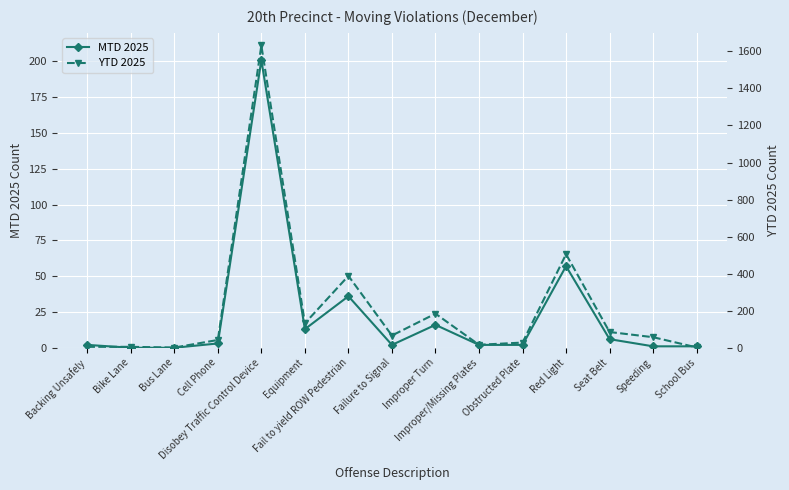

Rank the categories by MTD 2025 value from lowest to highest.

Bike Lane, Bus Lane, Speeding, School Bus, Backing Unsafely, Failure to Signal, Improper/Missing Plates, Obstructed Plate, Cell Phone, Seat Belt, Equipment, Improper Turn, Fail to yield ROW Pedestrian, Red Light, Disobey Traffic Control Device